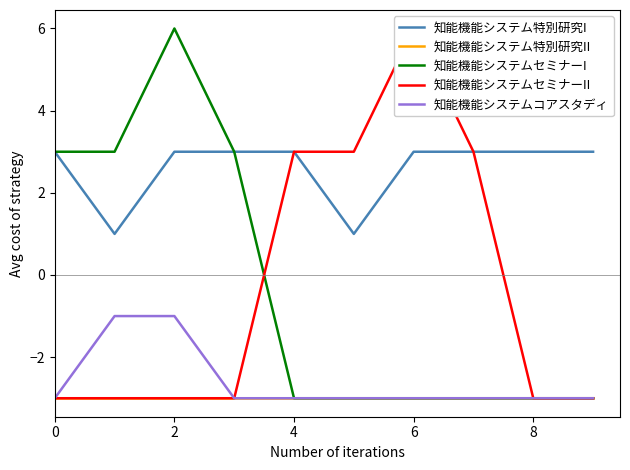

Count the 知能機能システムセミナーI values in the range -3 to 3.

9